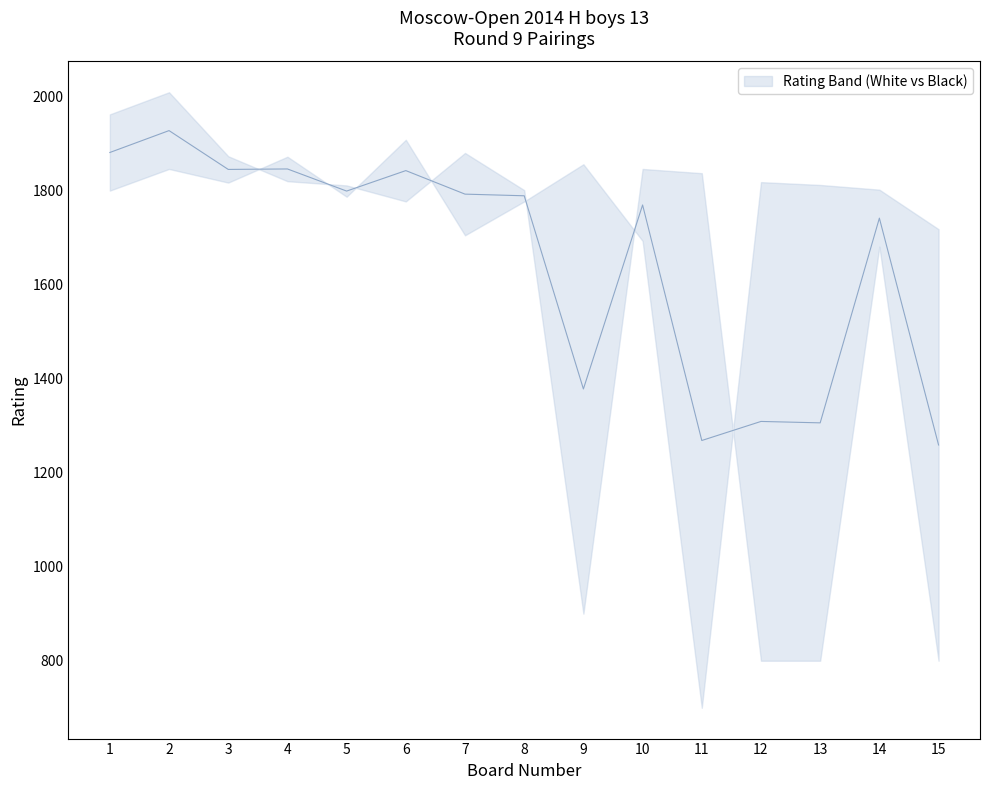

Reading right to left, extract all data points from this chart.

upper: 15=1717	14=1801	13=1811	12=1817	11=700	10=1692	9=1855	8=1776	7=1704	6=1907	5=1786	4=1871	3=1816	2=1845	1=1799
lower: 15=800	14=1680	13=800	12=800	11=1836	10=1845	9=900	8=1800	7=1879	6=1776	5=1810	4=1819	3=1872	2=2008	1=1961